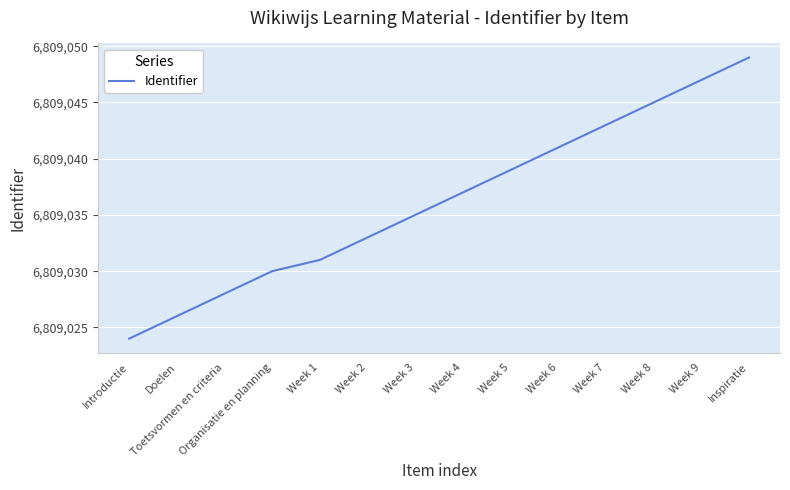

What value does the data have at Week 1, to the nearest 5?

6809030